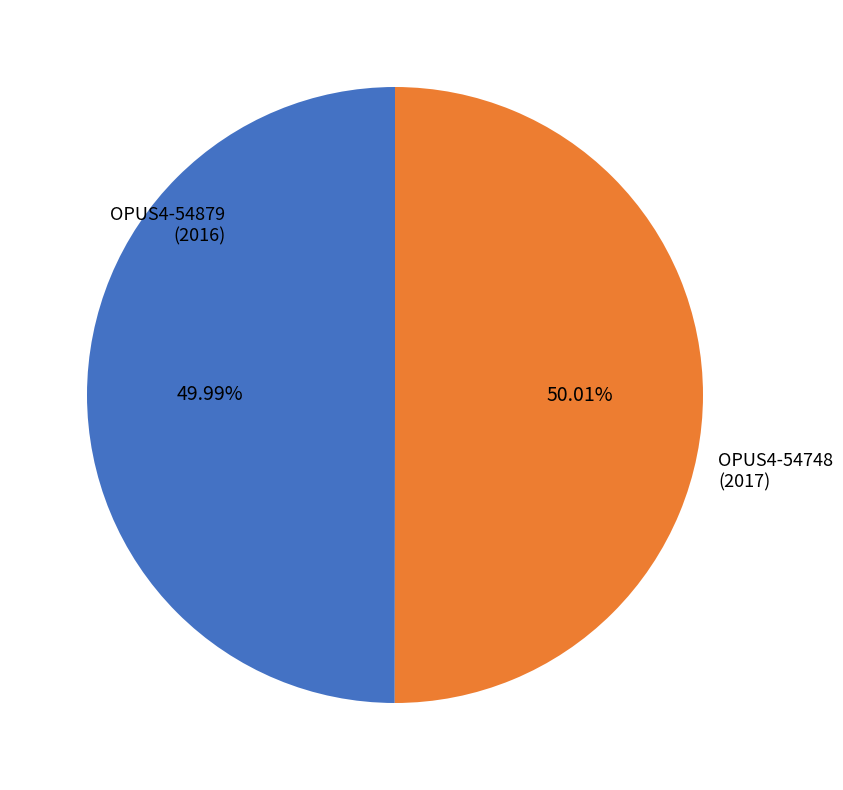

Is there any slice that represents more than half of the pie?

Yes